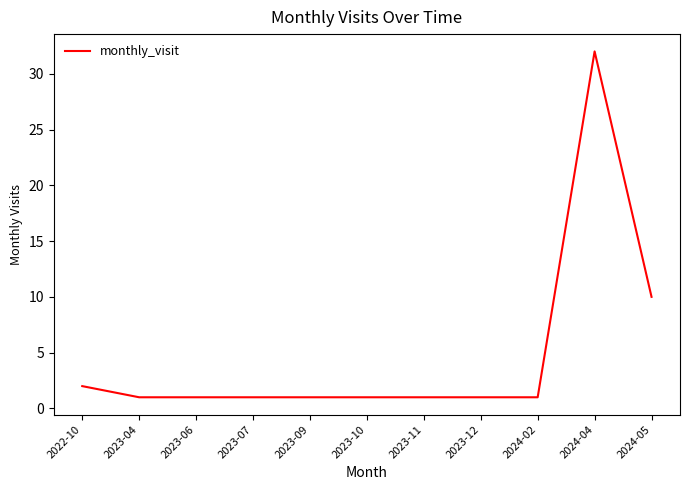

At which label is the value closest to 16?

2024-05